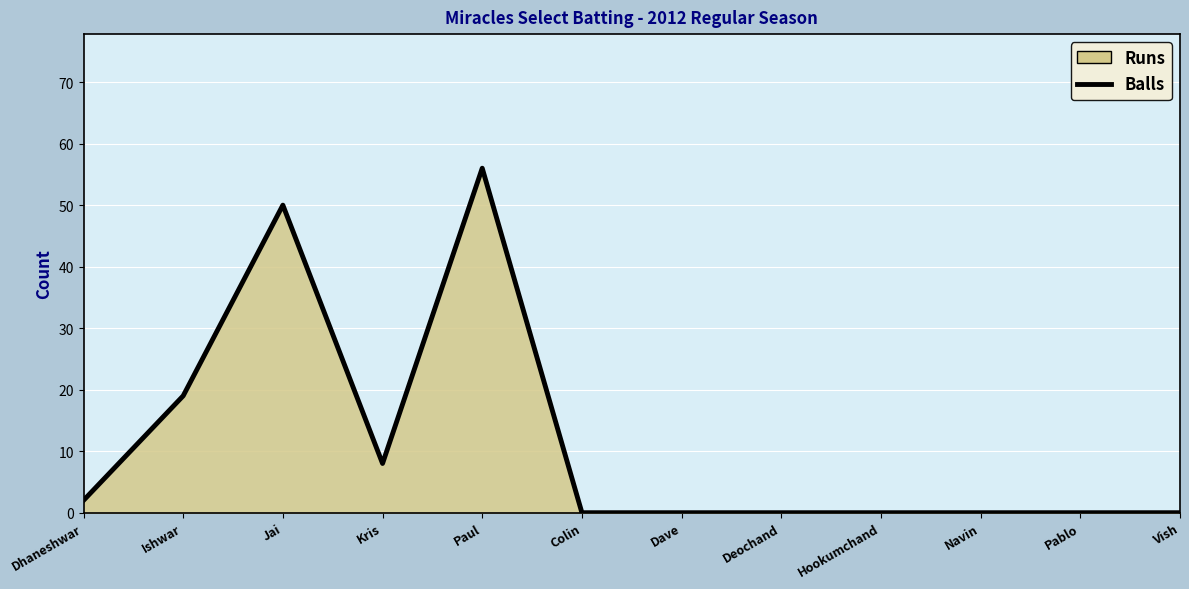

What is the greatest value displayed?

56